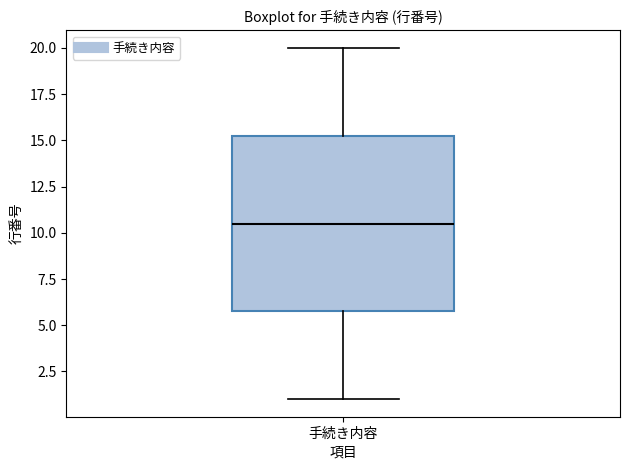

Read this box plot against the y-axis: the position of the median line, the range covered by the box, and the ends of both whiskers. The values are not printed on the chart, so give them approximately, as read against the axis.

median 10.5, box 6.0 to 15.5, whiskers 1.0 to 20.0